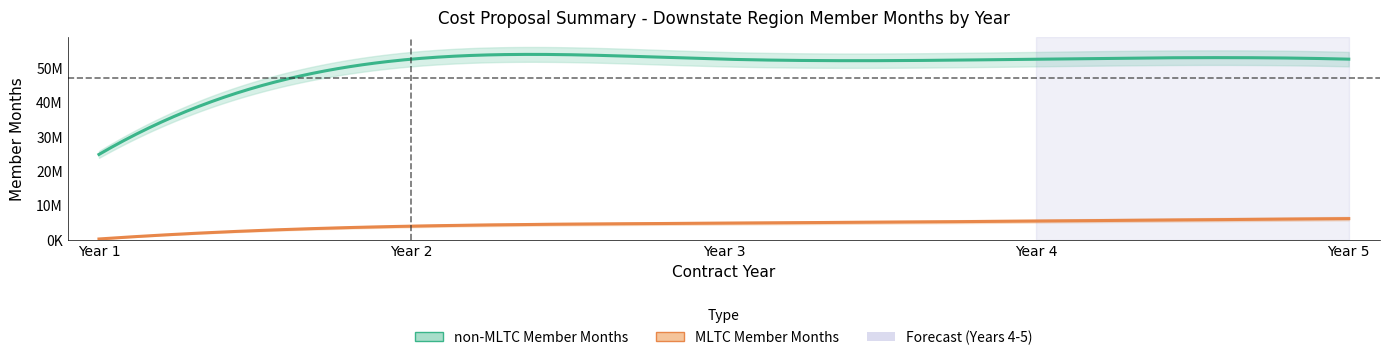

Read the MLTC Member Months value at Year 3, to the nearest 50.

4824750